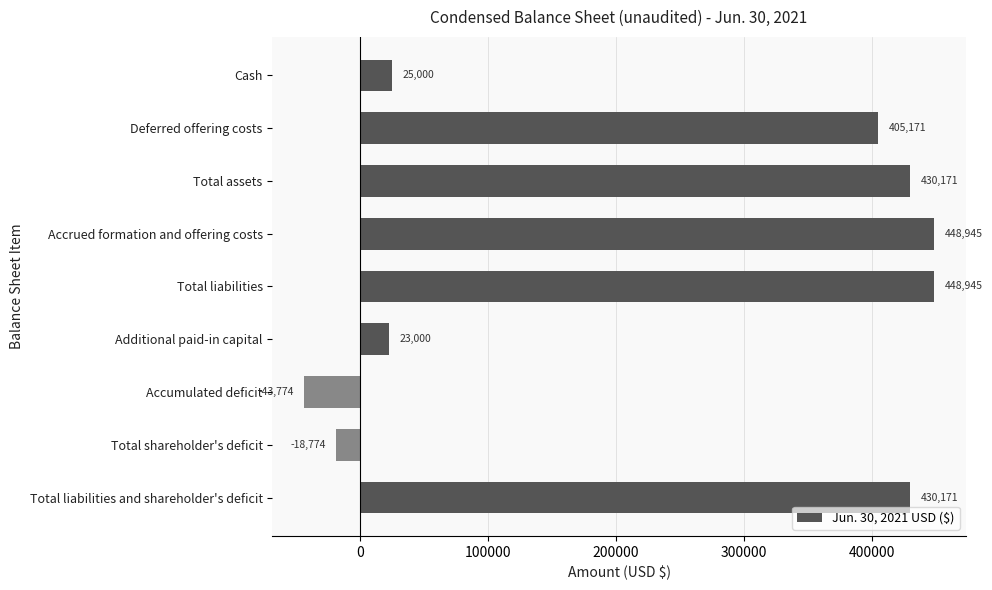

Reading top to bottom, list all the values displayed in this chart.

Cash=25000	Deferred offering costs=405171	Total assets=430171	Accrued formation and offering costs=448945	Total liabilities=448945	Additional paid-in capital=23000	Accumulated deficit=-43774	Total shareholder's deficit=-18774	Total liabilities and shareholder's deficit=430171